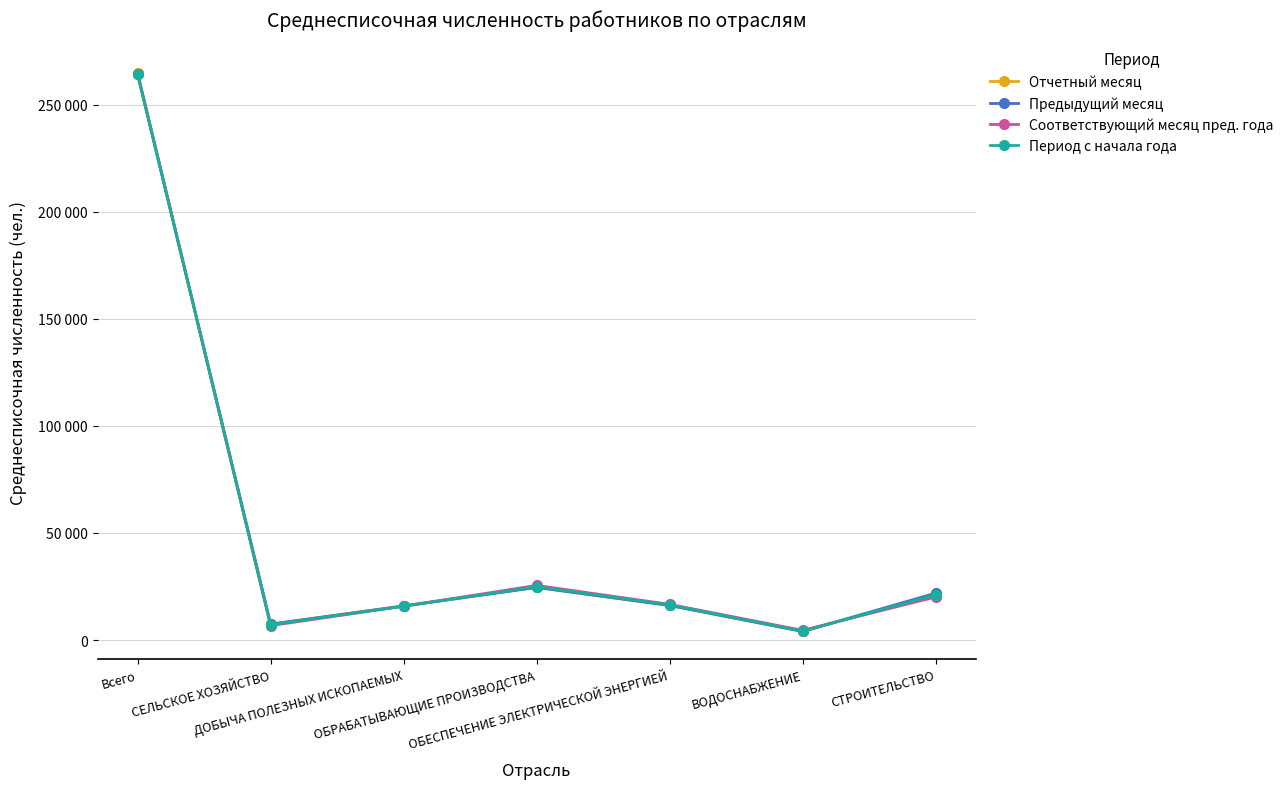

What are all the series names shown in the legend?

Отчетный месяц, Предыдущий месяц, Соответствующий месяц пред. года, Период с начала года